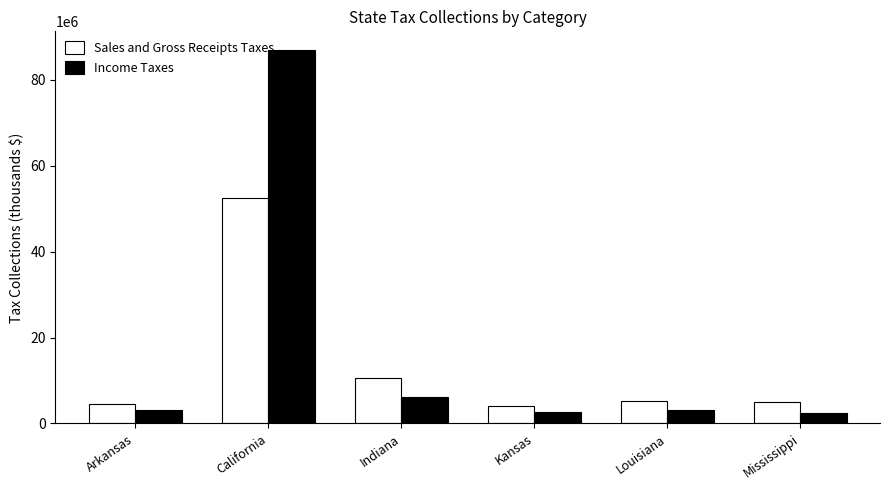

Are the bars grouped side by side (vs. stacked)?

Yes